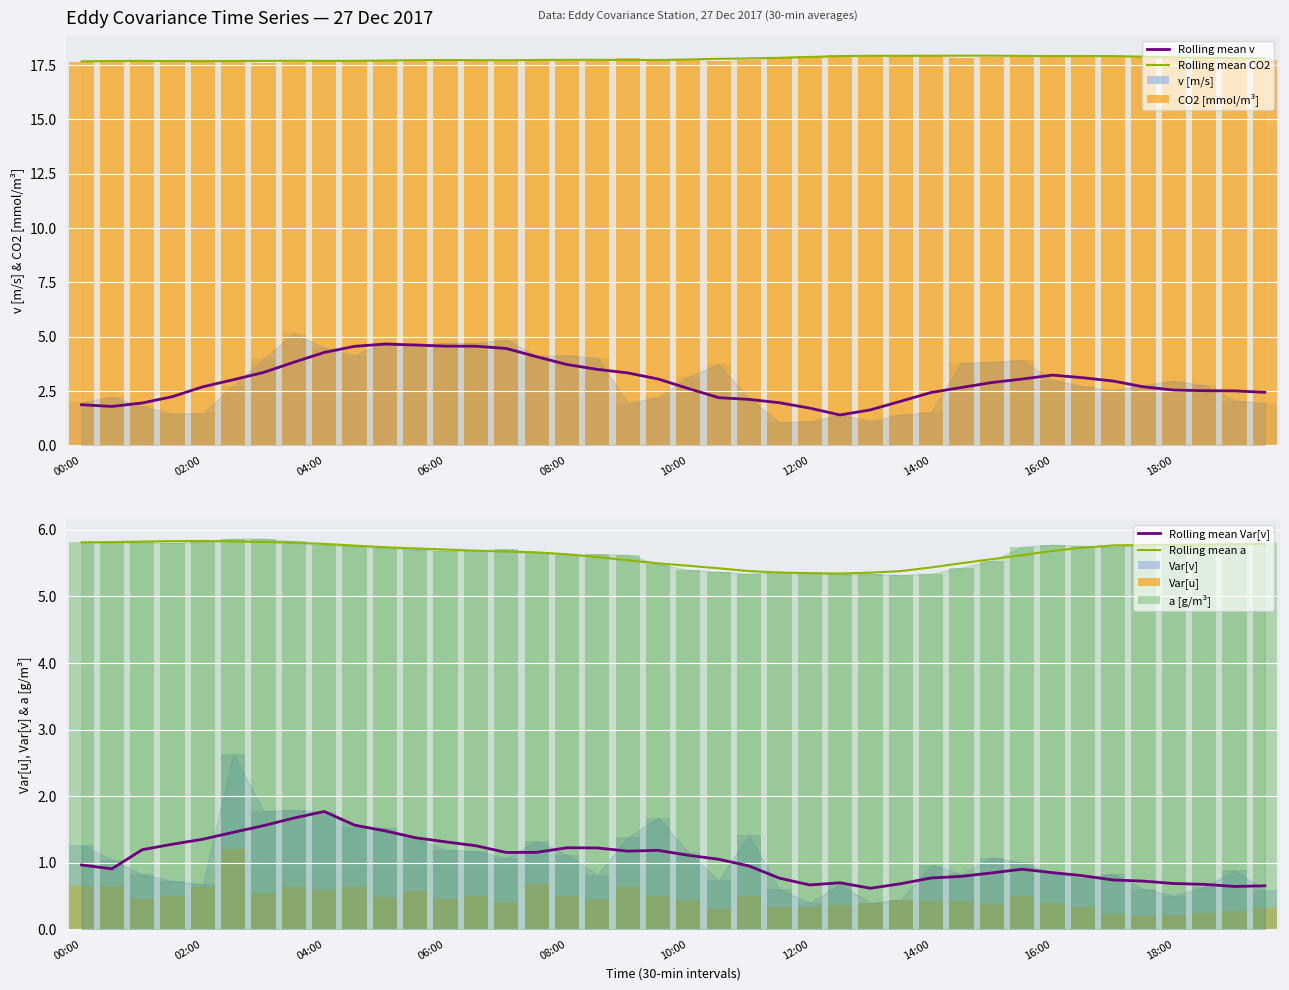

What position from the left is 02:00?

5